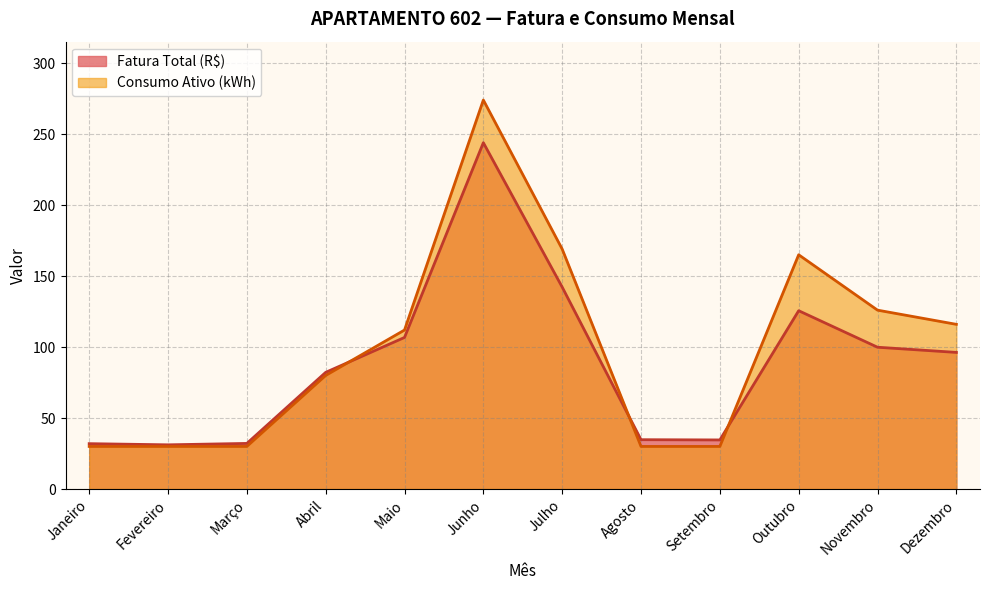

Which category has the lowest value across all series?

Janeiro